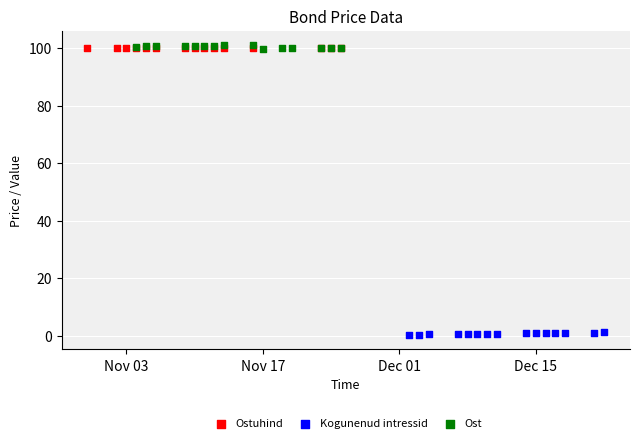

Which series reaches the maximum Y coordinate?

Ost